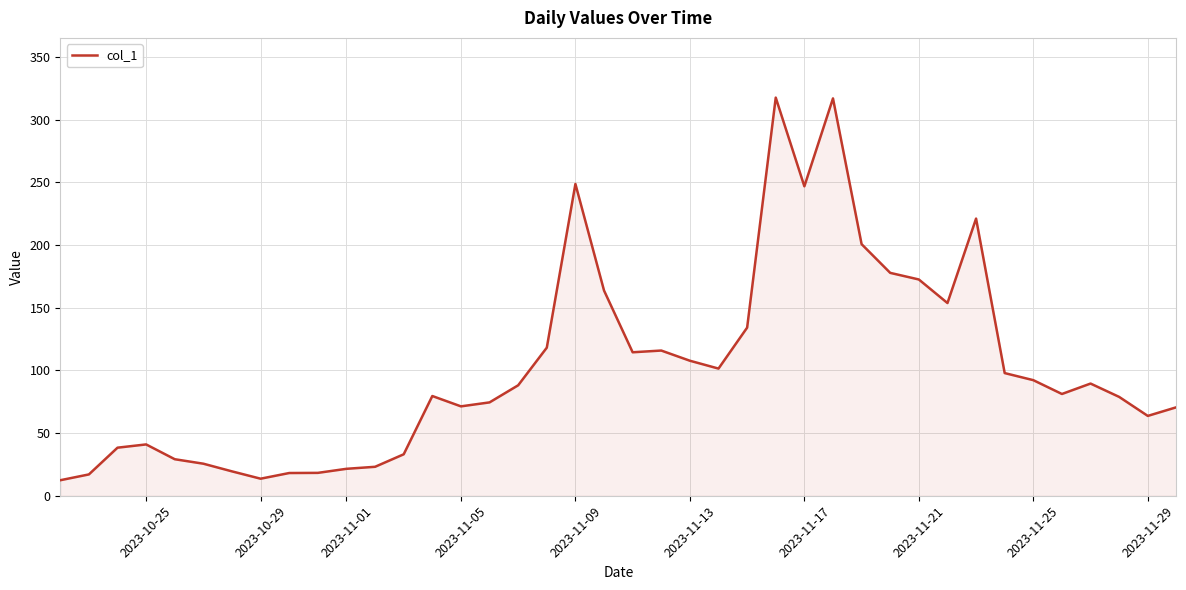

What is the greatest value displayed?

317.5